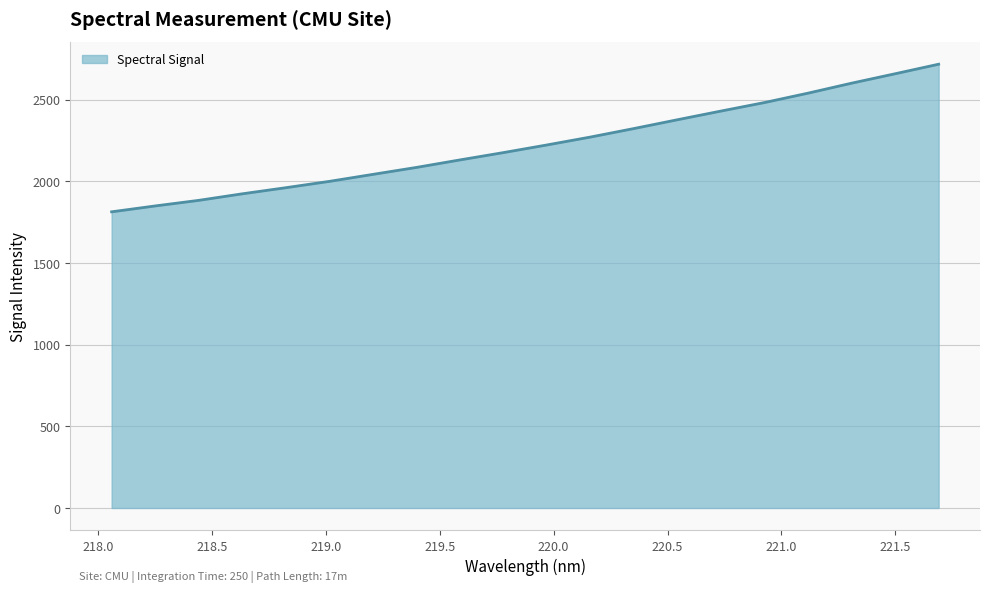

What is the difference between the maximum and minimum values?

904.1